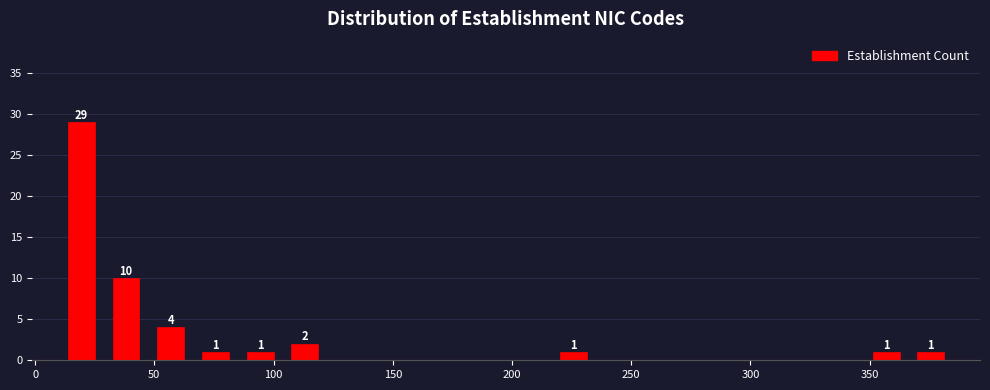

Around what value on the x-axis is the tallest bar? Give the approximate position of its centre, as read against the axis.

20